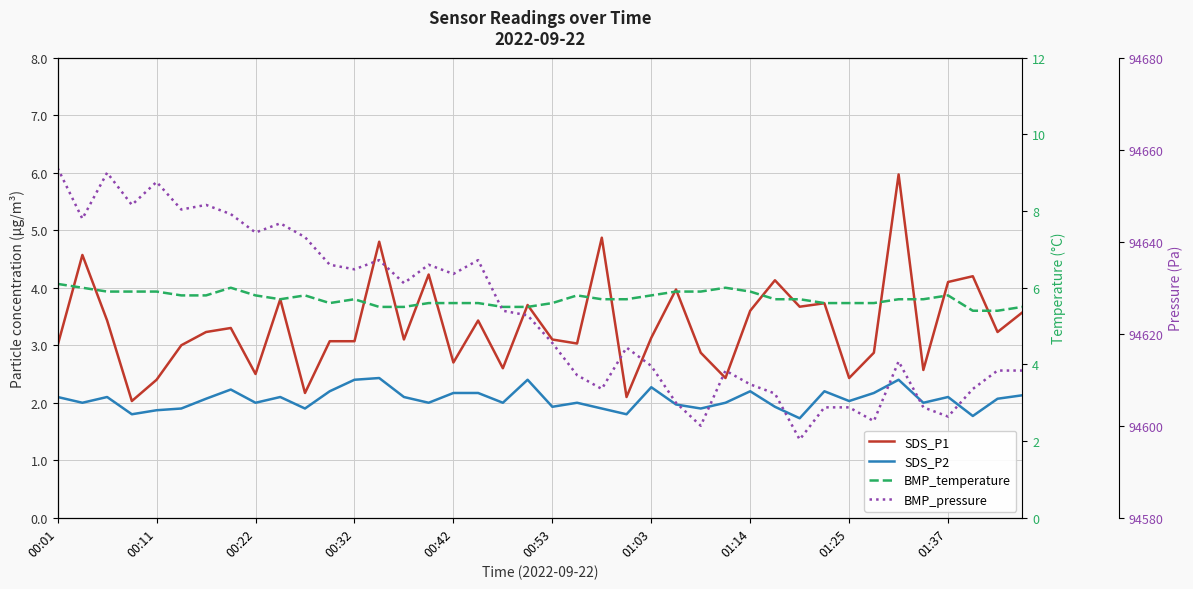

List the series in order of their peak value, highest first.

BMP_pressure, BMP_temperature, SDS_P1, SDS_P2